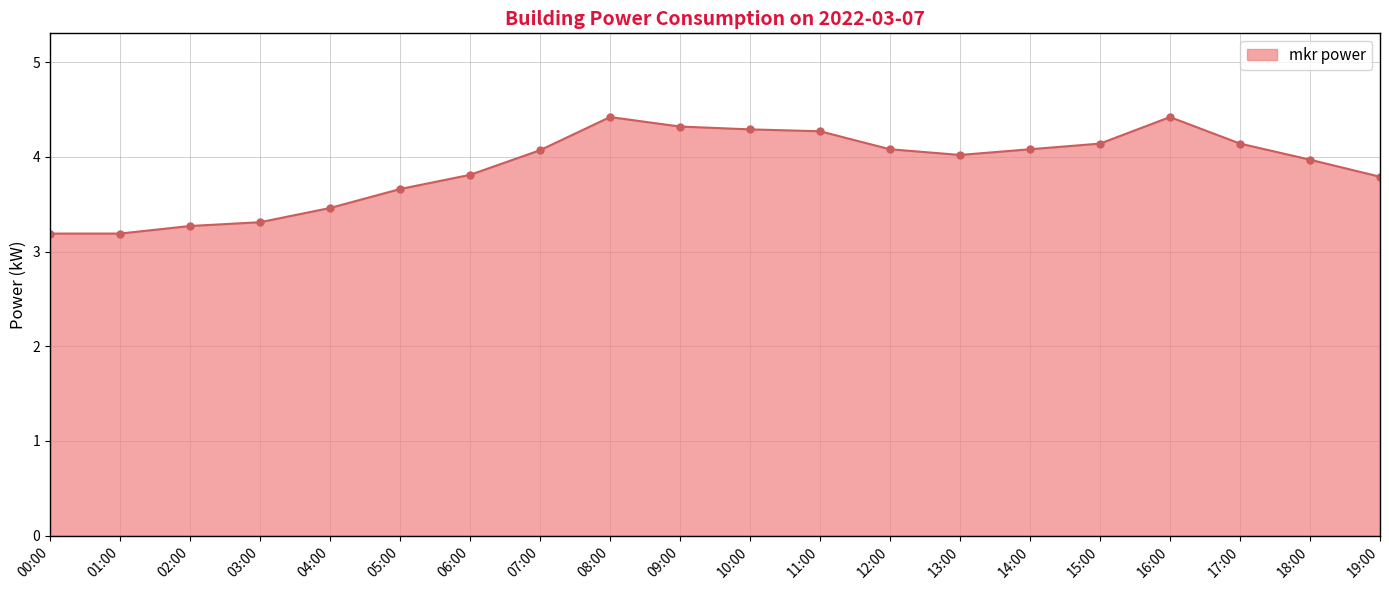

What is the change in value from 00:00 to 08:00?

+1.2